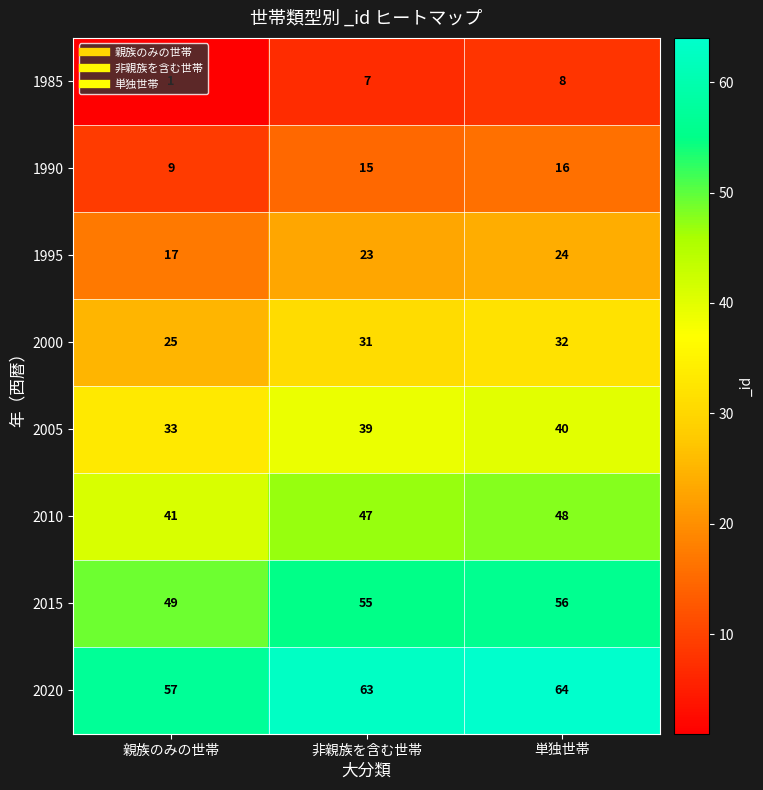

What is the difference between the maximum and minimum values in the 2010 series?

7